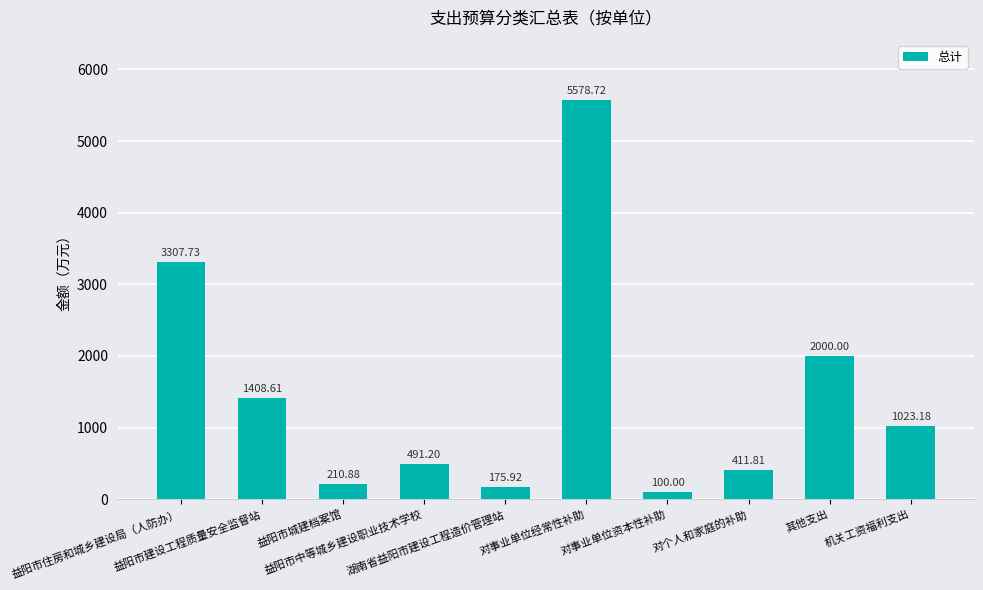

Is it true that the value at 益阳市中等城乡建设职业技术学校 is 491.2?

True